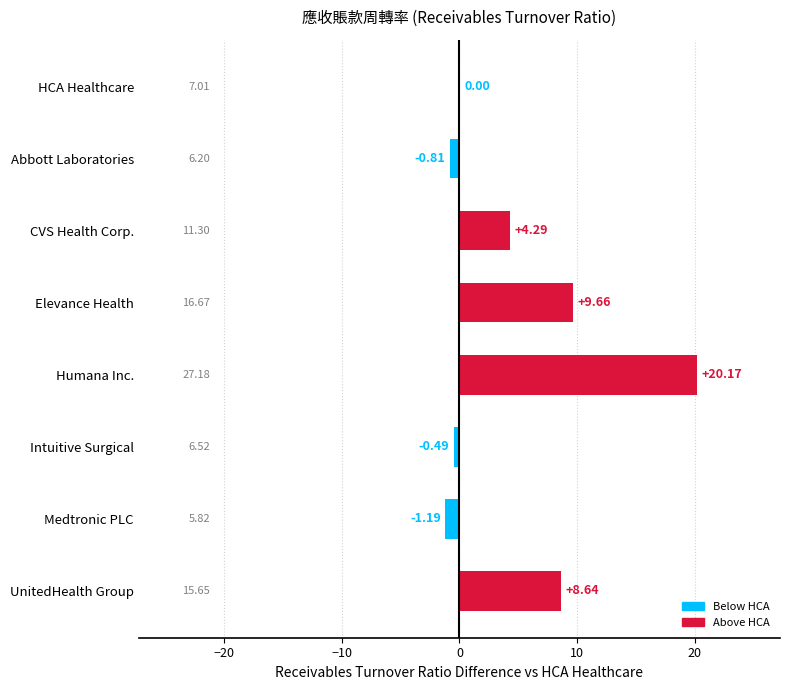

Which has a higher value, Abbott Laboratories or Medtronic PLC?

Abbott Laboratories